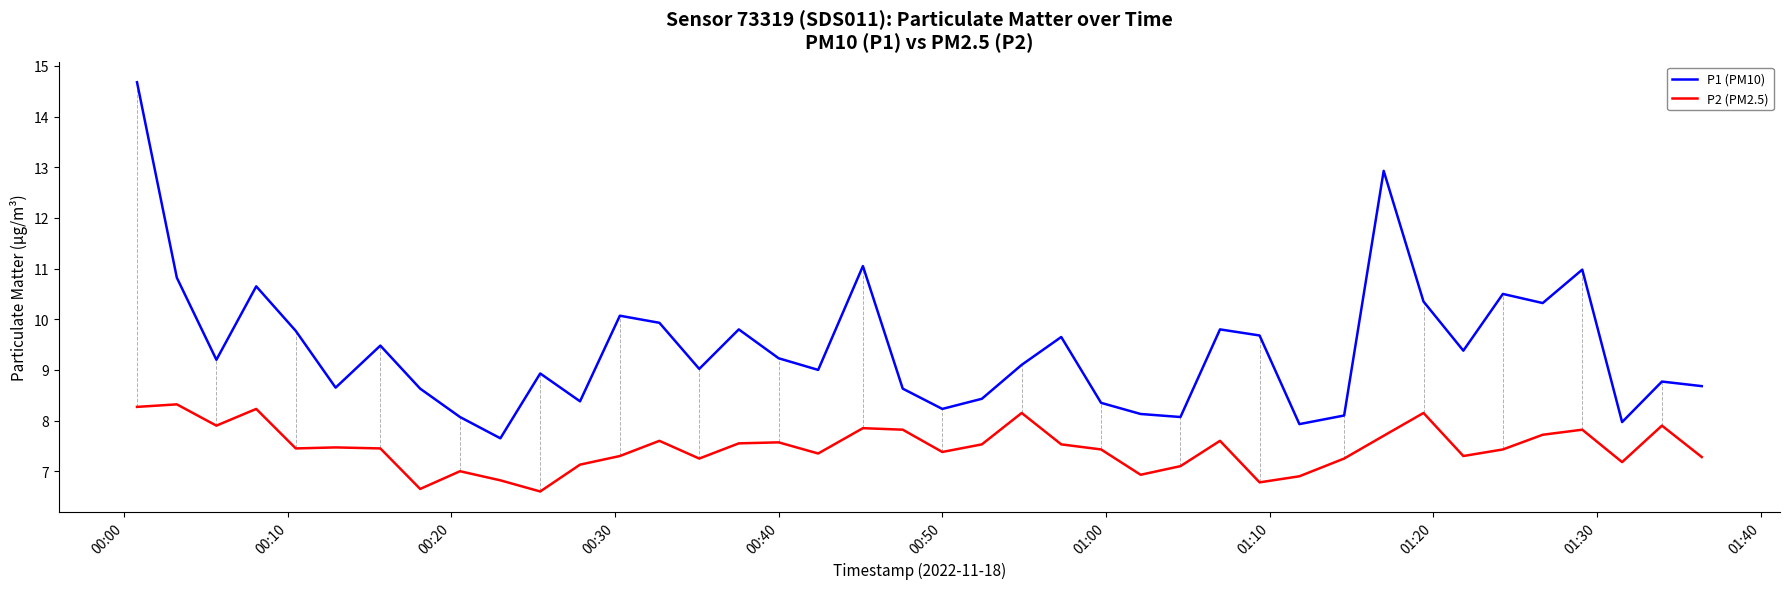

Which series has the largest total across all categories?

P1 (PM10)